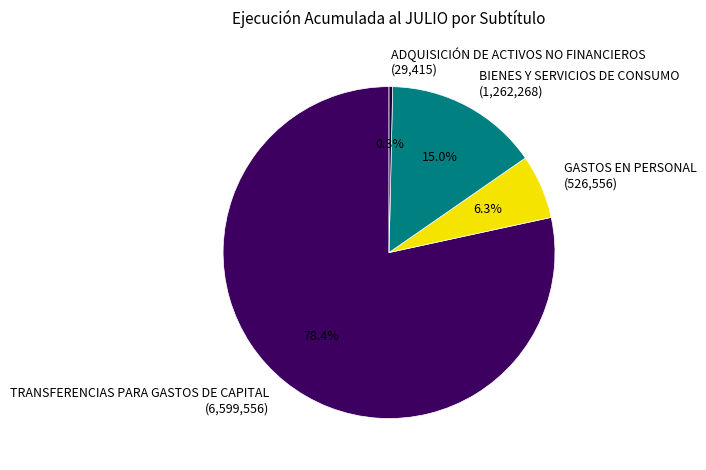

Does TRANSFERENCIAS PARA GASTOS DE CAPITAL account for over 50% of the chart?

Yes